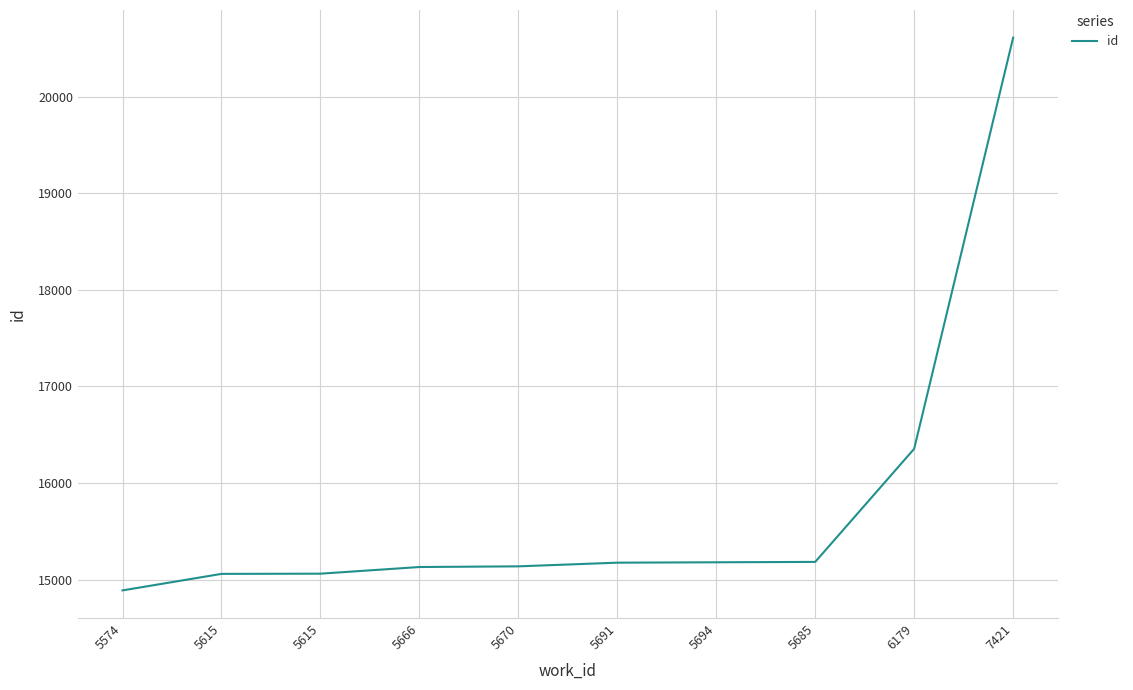

How many lines are shown in the chart?

1